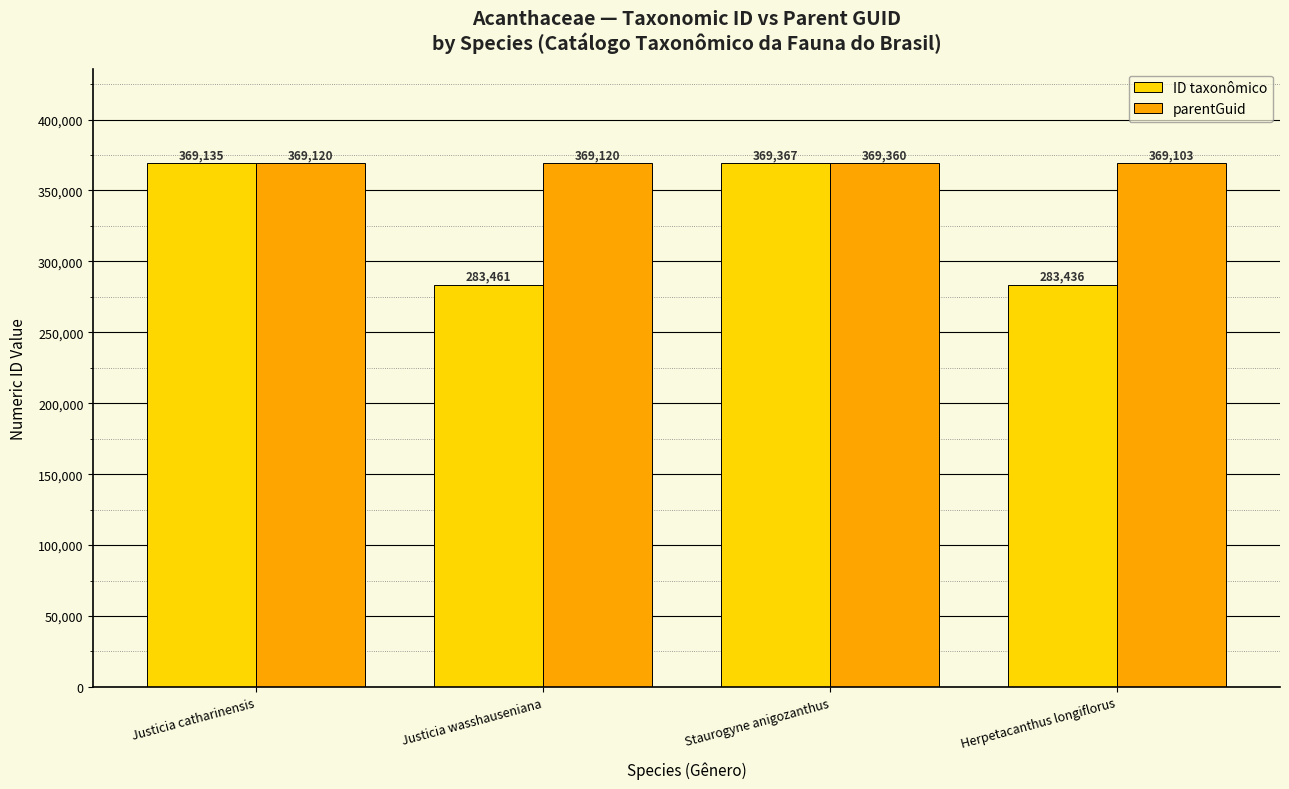

What is the minimum value shown in the chart?

283436